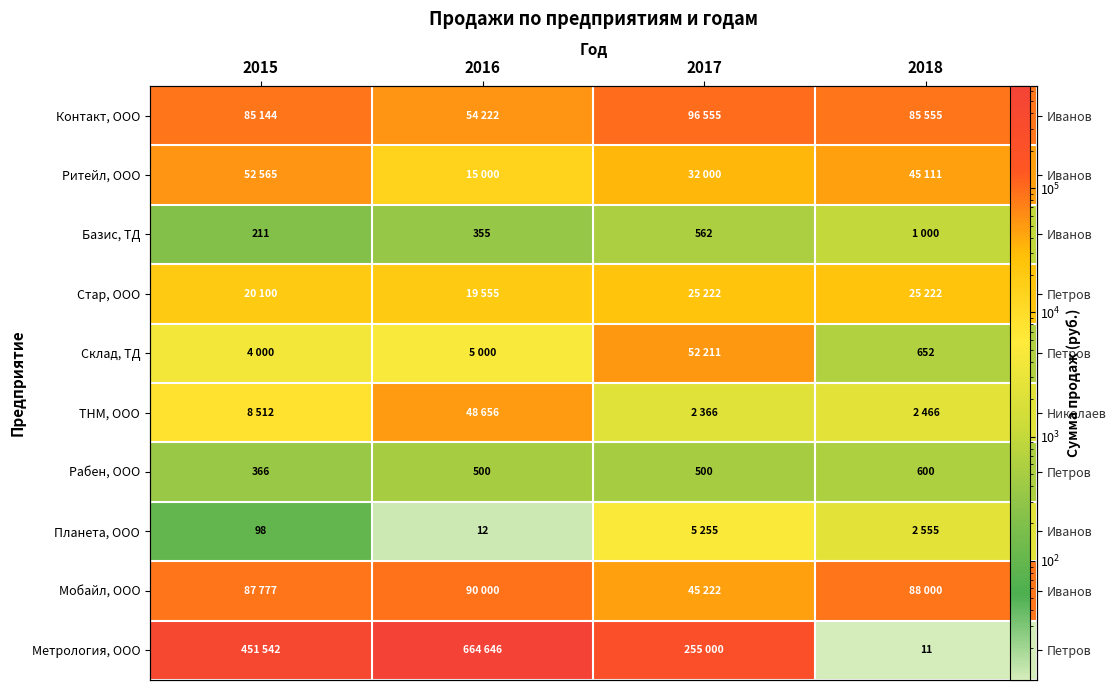

The value of Планета, ООО at 2016 is 12. True or false?

True